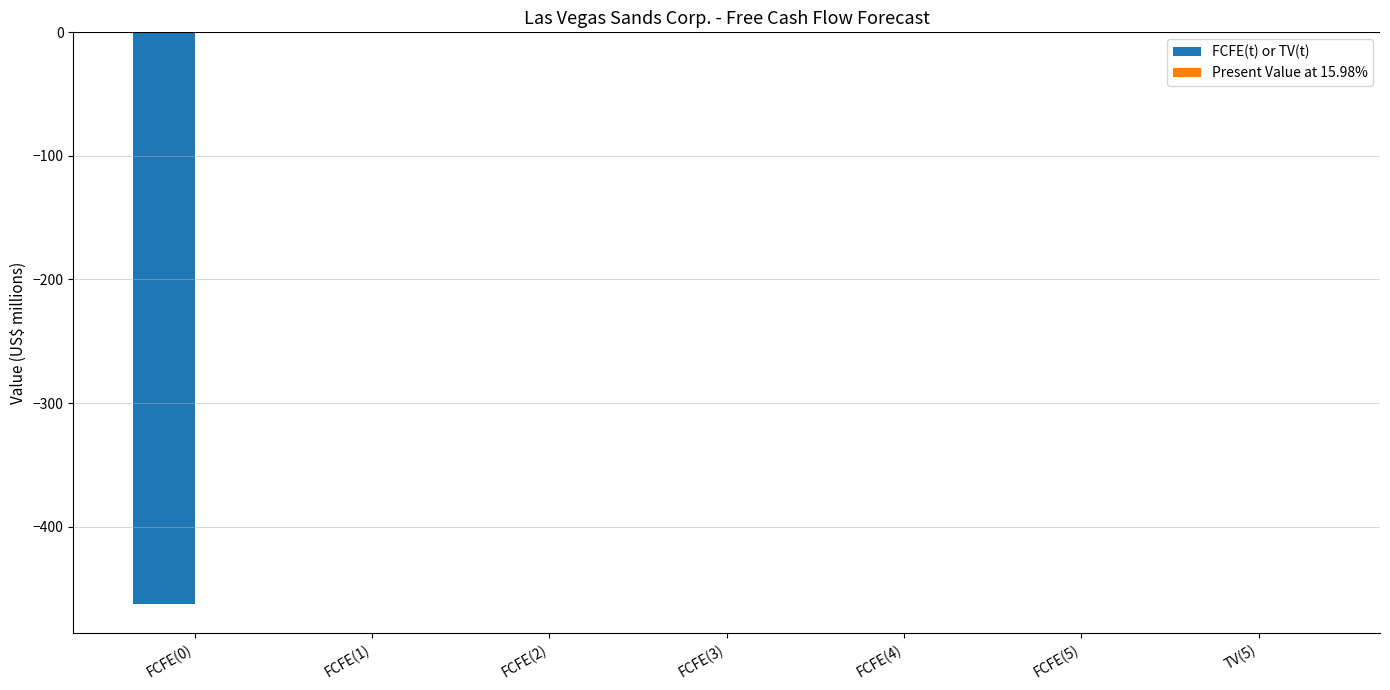

What is the sum of all values?

-463